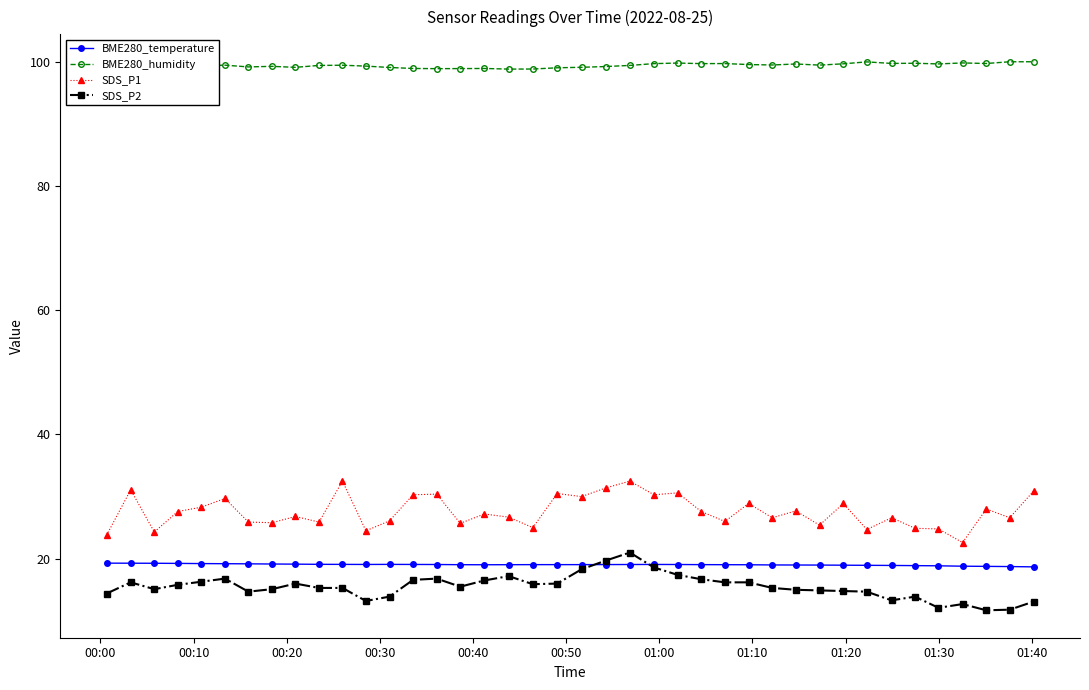

How many categories are shown in the chart?

40